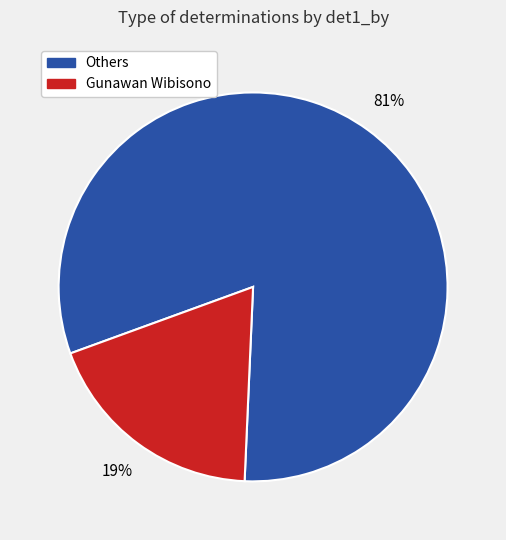

To the nearest percent, what is the average slice percentage?

50%